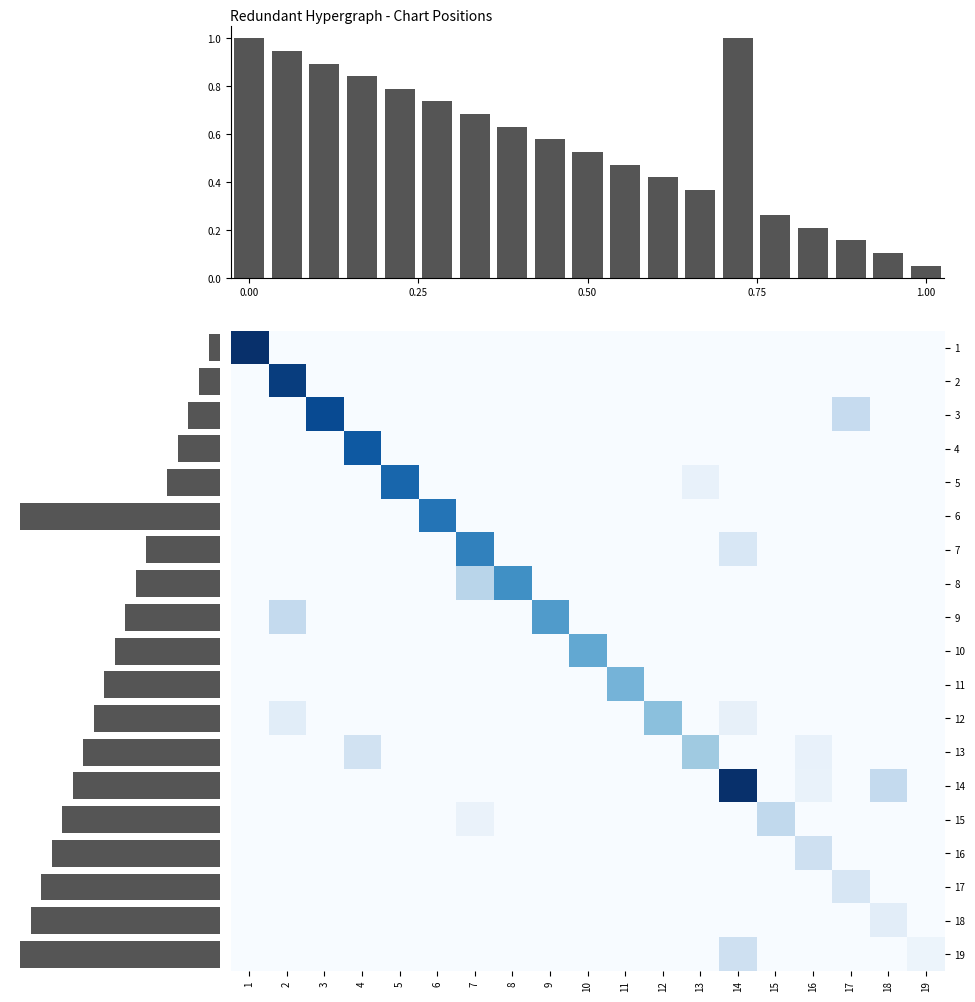

How many 10 values are between 0 and 1?

19